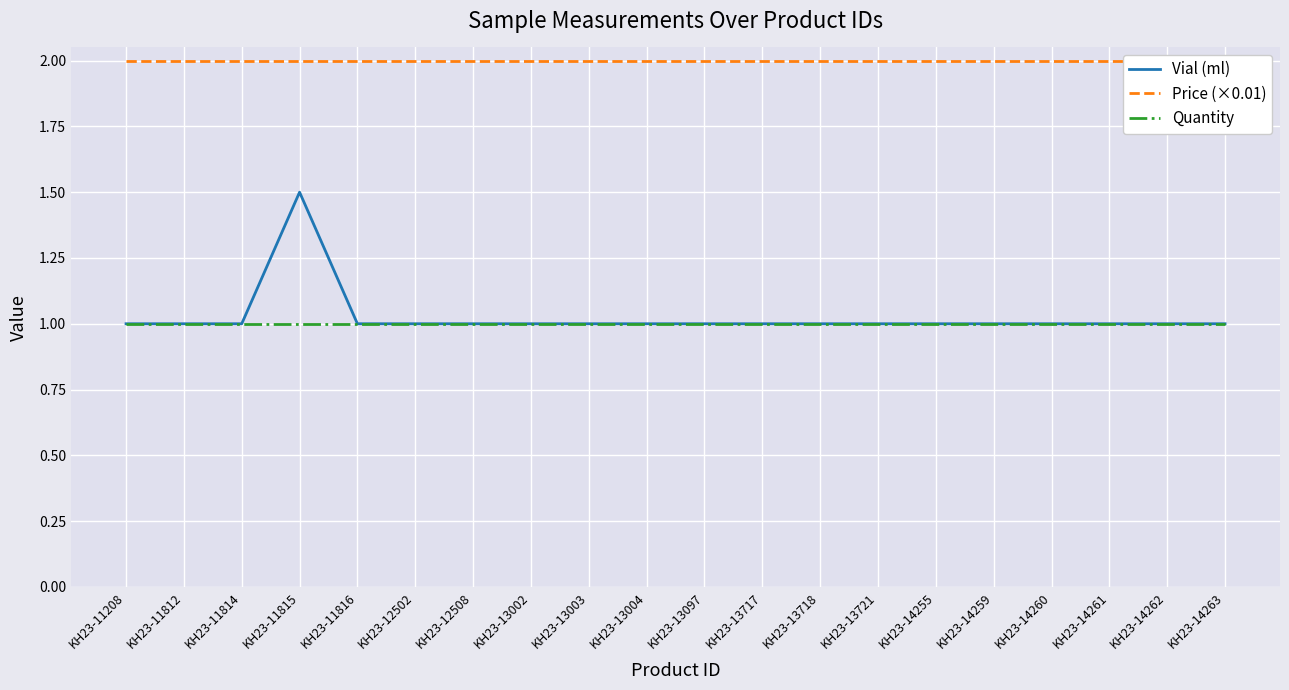

Is it true that Price (×0.01) equals 3.4 at KH23-12502?

False